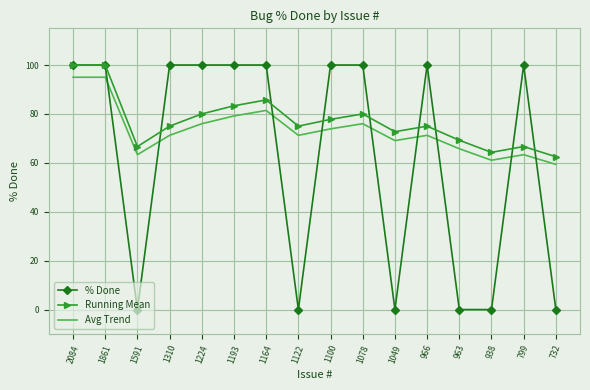

What is the maximum value shown in the chart?

100.0